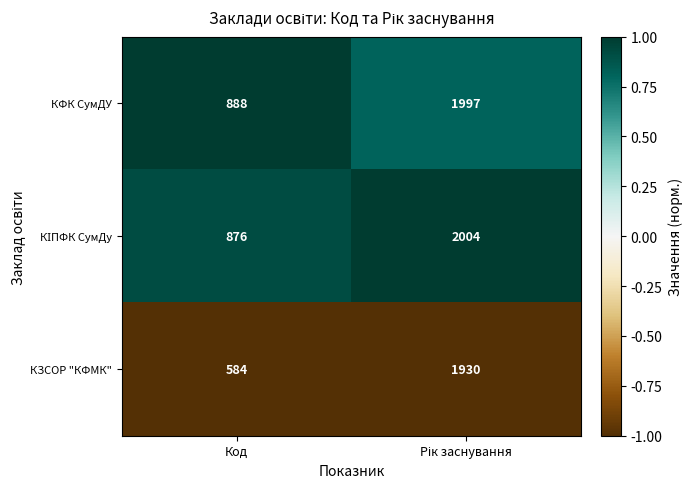

What is the minimum value for КЗСОР "КФМК"?

584